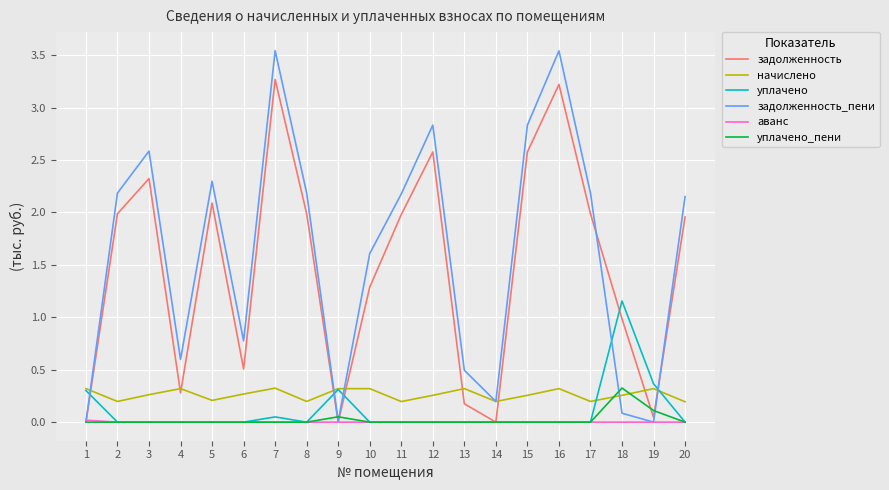

True or false: начислено and аванс cross at least once.

False